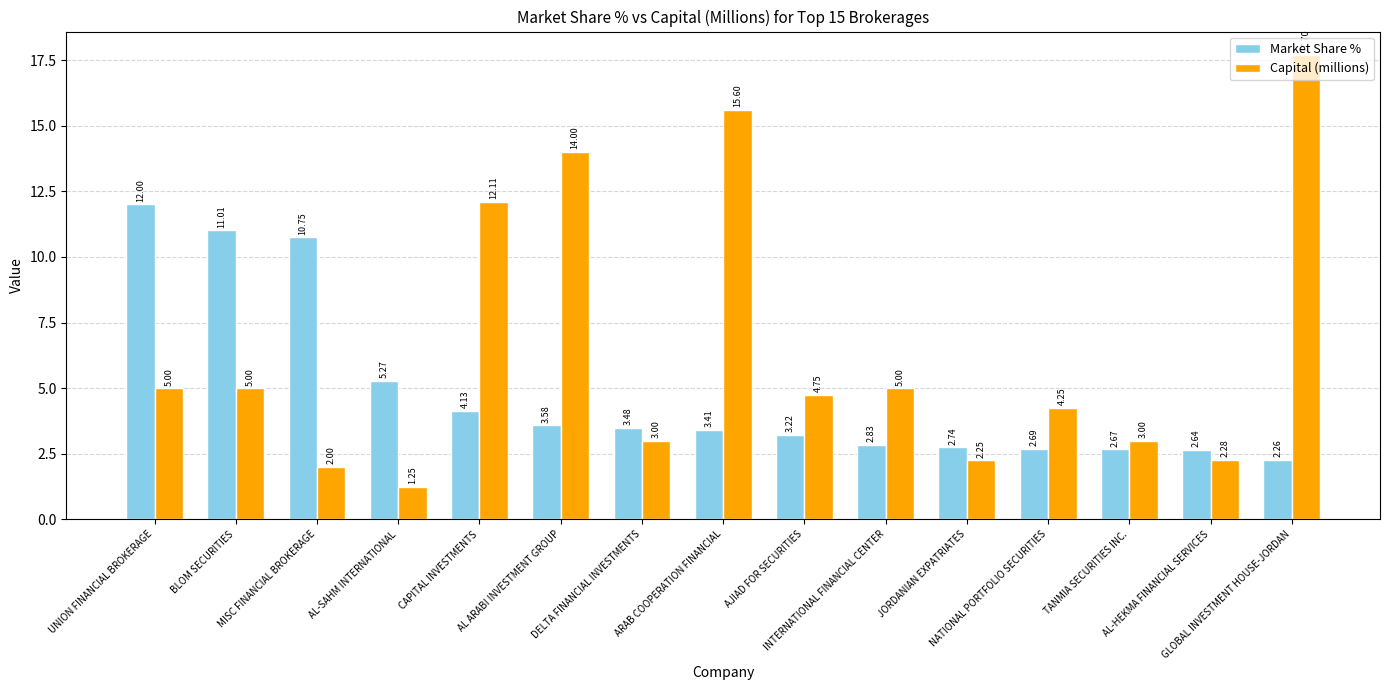

What is the sum of all Capital (millions) values?

97.2